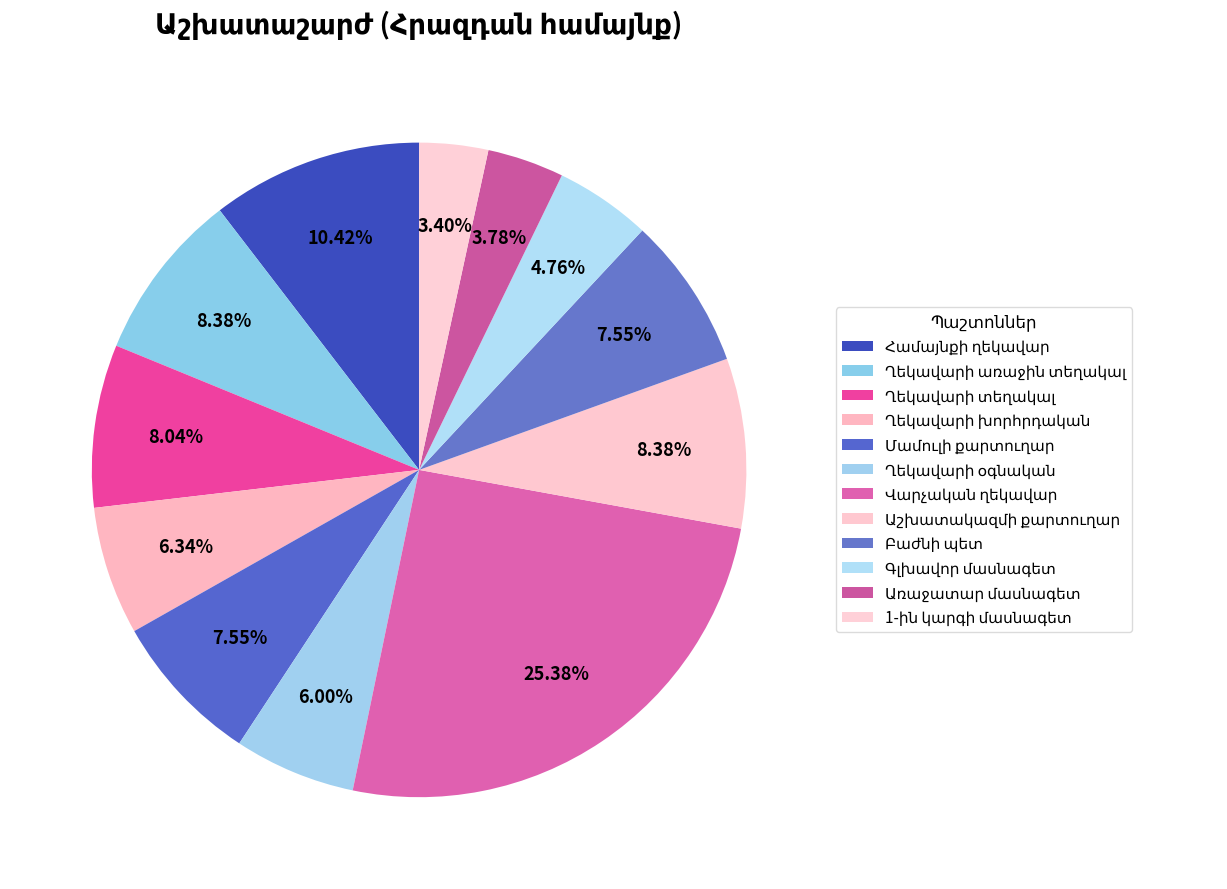

To the nearest percent, what percentage of the pie is Մամուլի քարտուղար?

8%